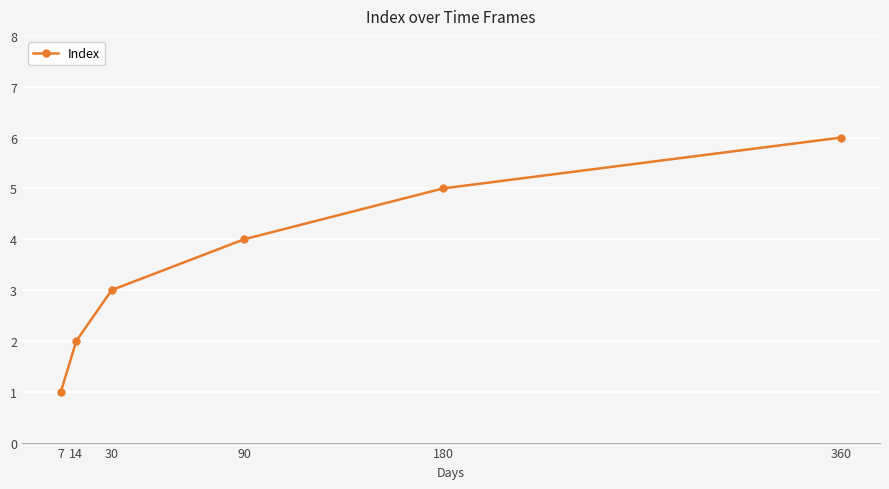

What is the change in value from 7 to 14?

+1